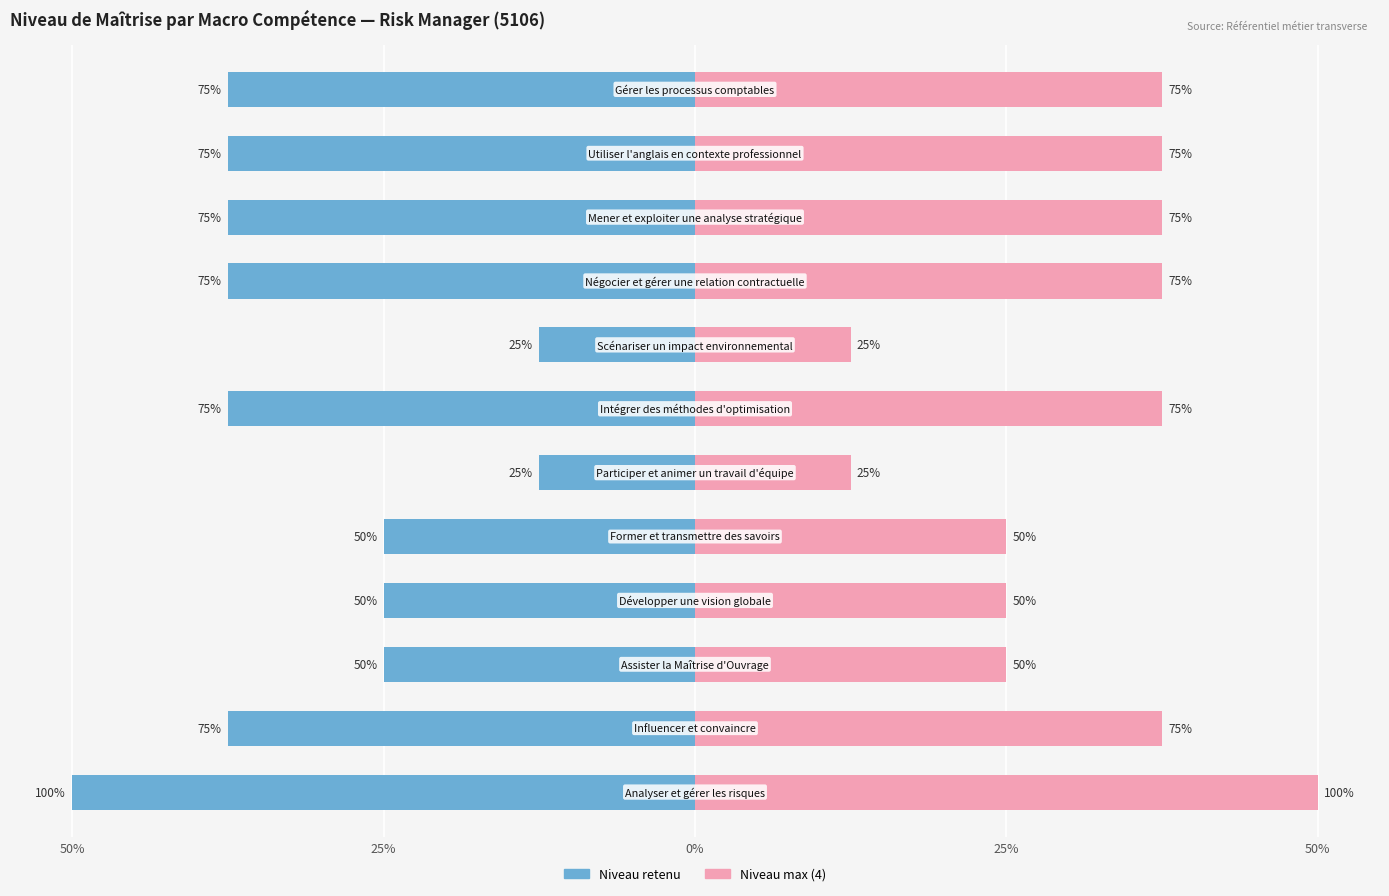

What is the sum of all Niveau retenu (droite) values?

375.0